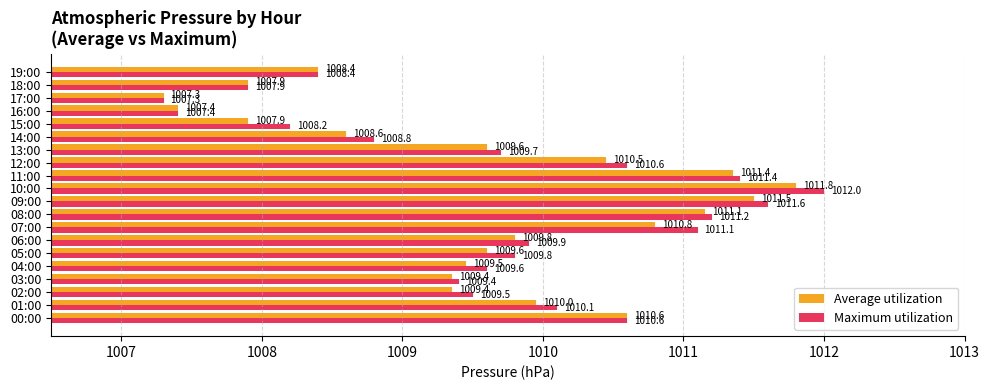

What is the difference between the second highest and minimum values in the Maximum utilization series?

4.3